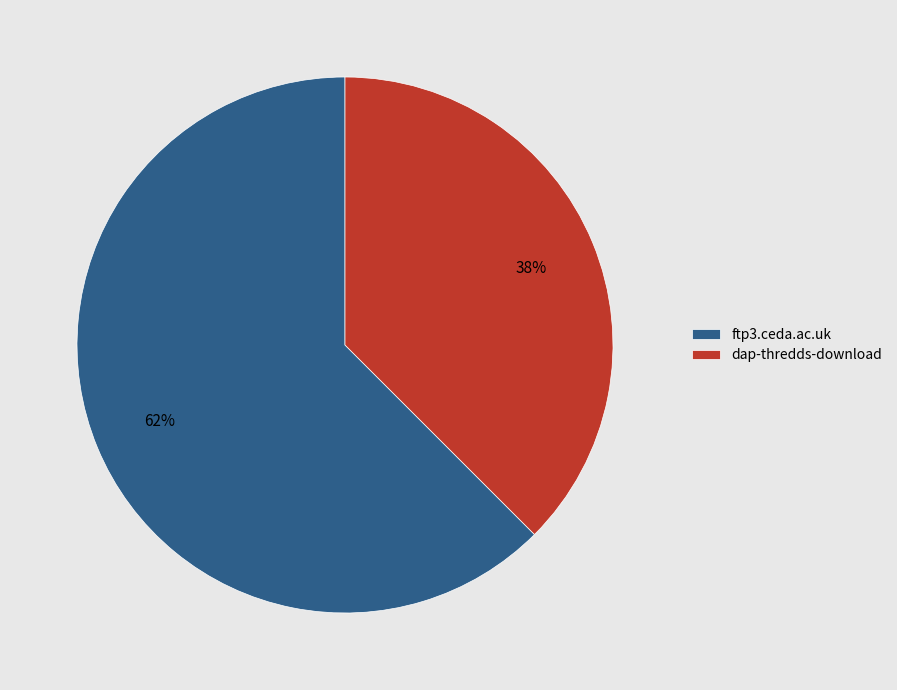

Which has a higher value, ftp3.ceda.ac.uk or dap-thredds-download?

ftp3.ceda.ac.uk